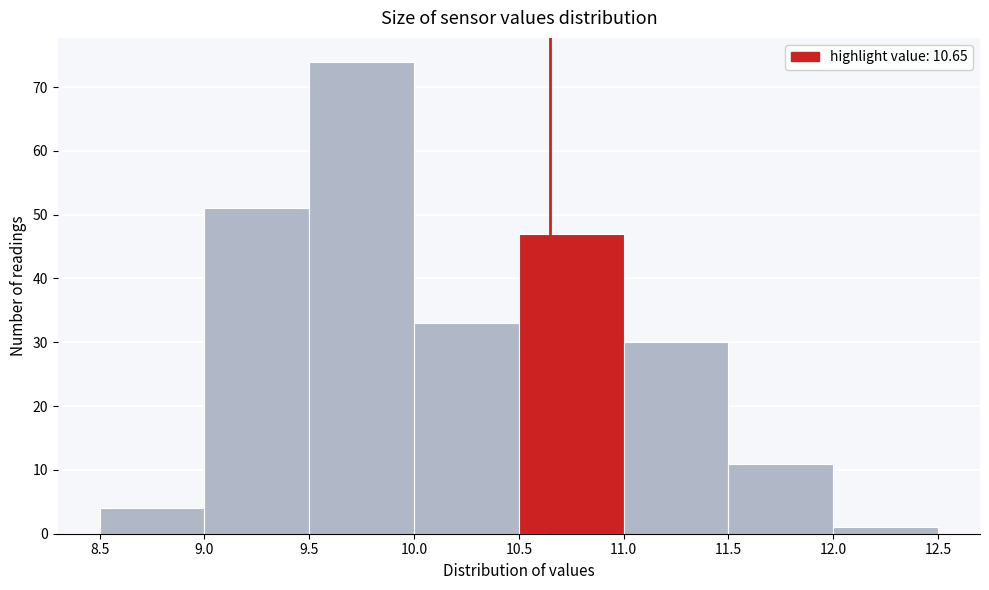

Reading left to right, transcribe this chart: for each bar, give the range it covers on the x-axis and its height. The values are not printed on the chart, so give them approximately, as read against the axis.

8.5 to 9.0: 4
9.0 to 9.5: 51
9.5 to 10.0: 74
10.0 to 10.5: 33
10.5 to 11.0: 47
11.0 to 11.5: 30
11.5 to 12.0: 11
12.0 to 12.5: 1